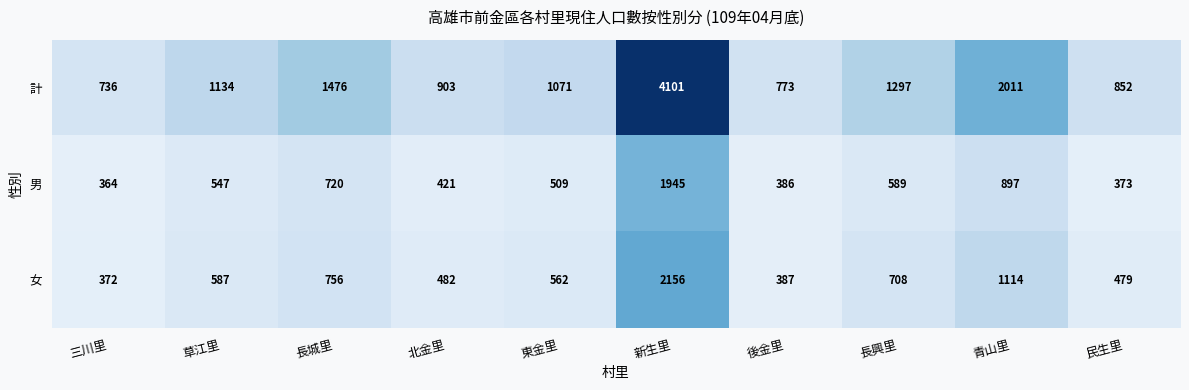

What is the difference between the maximum and second lowest values in the 男 series?

1572